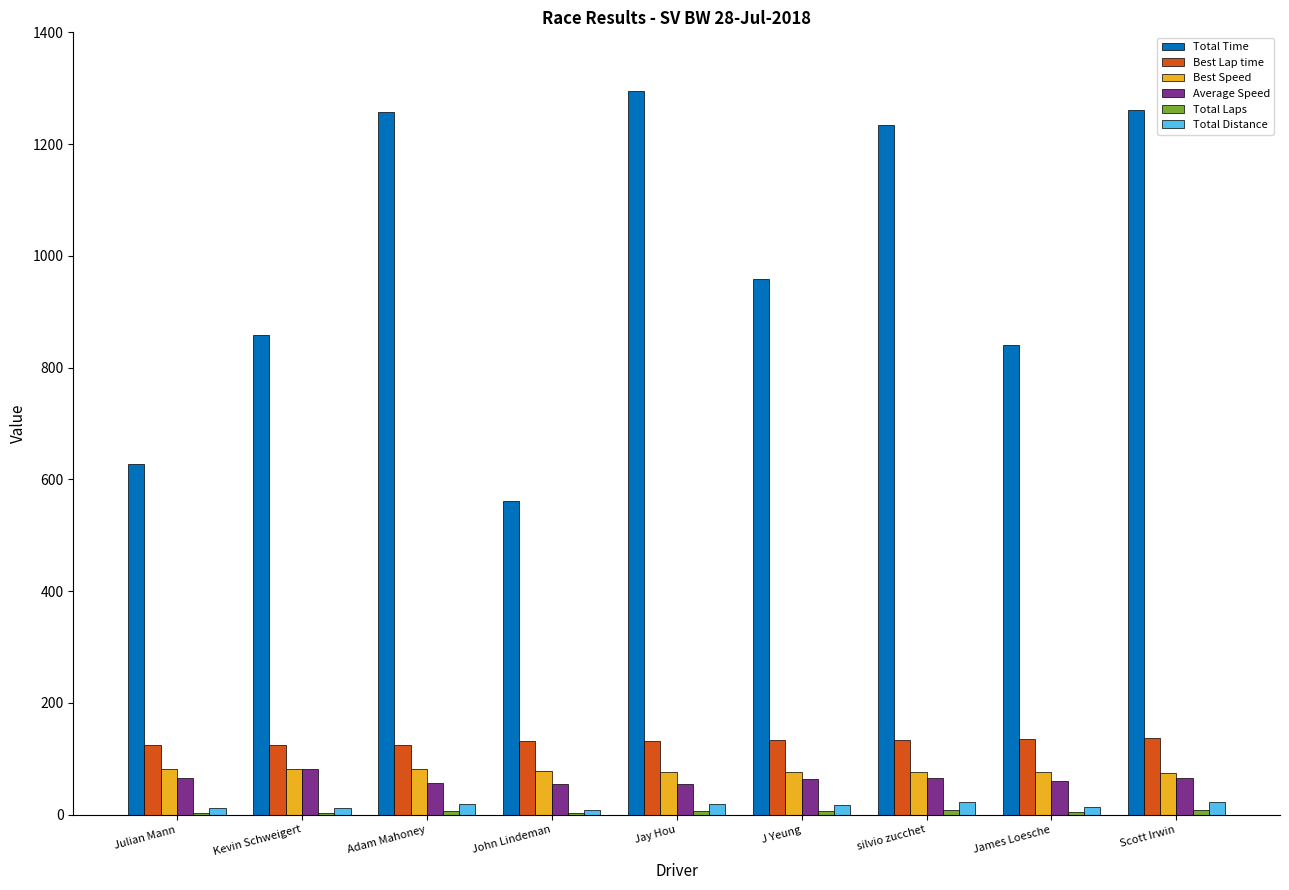

What is the sum of all Total Time values?

8897.4